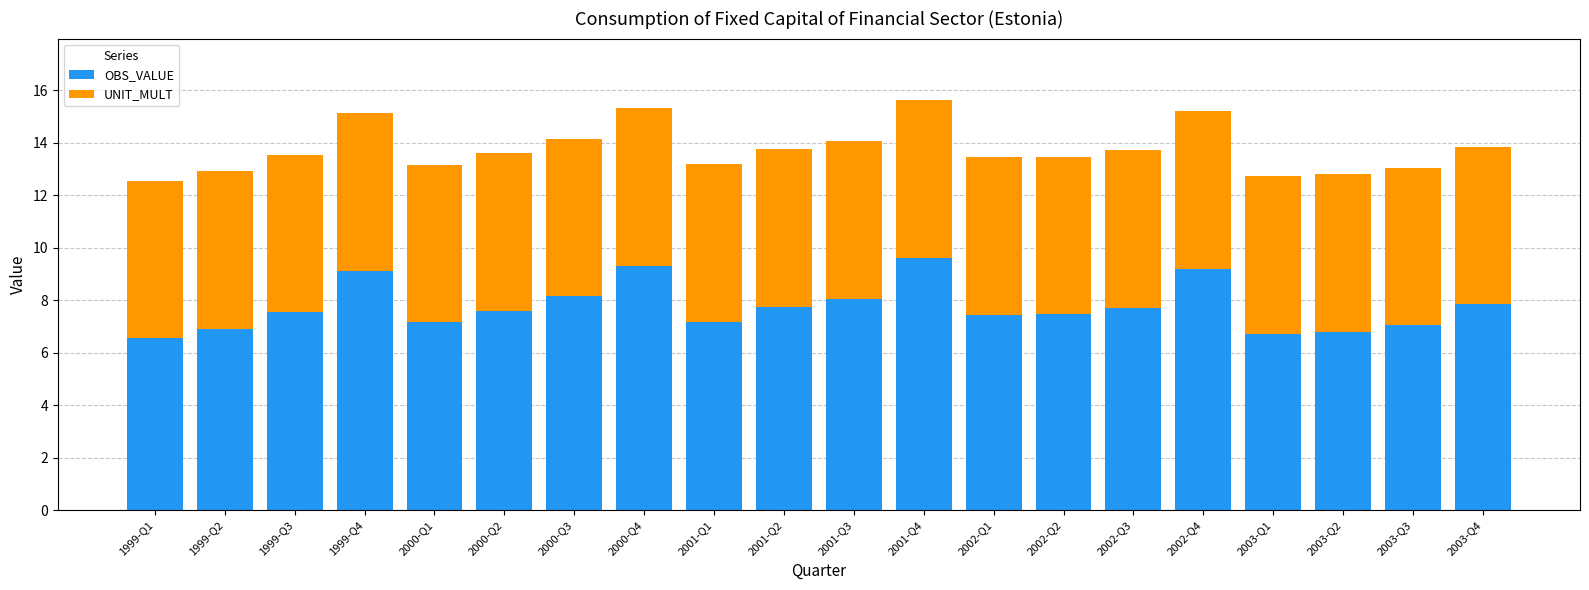

Is it true that OBS_VALUE equals 3.3 at 1999-Q3?

False